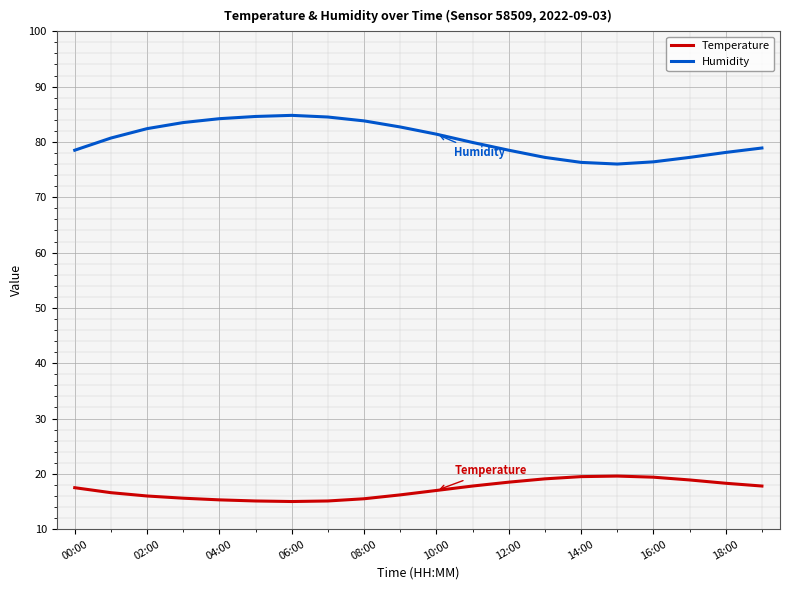

What are all the series names shown in the legend?

Temperature, Humidity